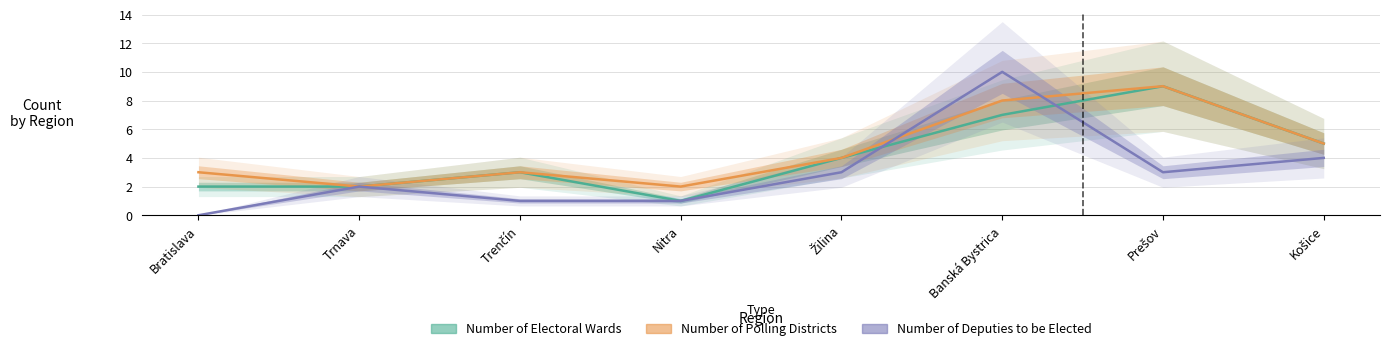

What is the label of the 3rd point from the left?

Trenčín